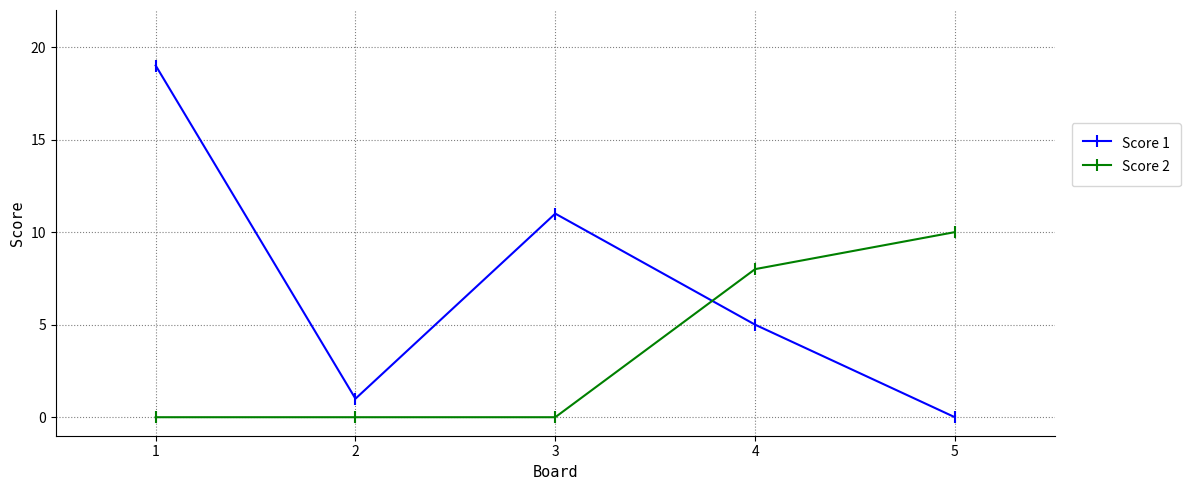

True or false: Score 1 has a value of 11 at 3.

True